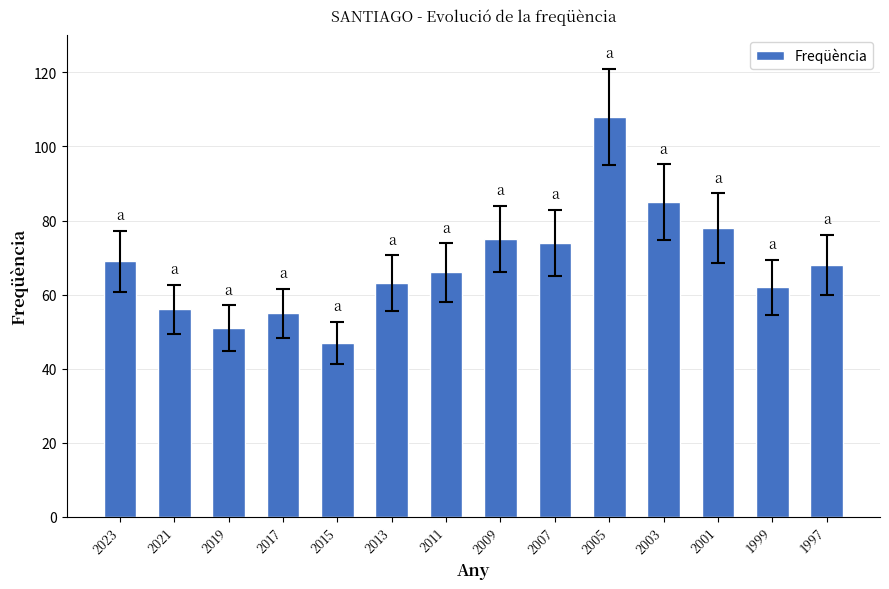

What is the approximate value at 1999?

62